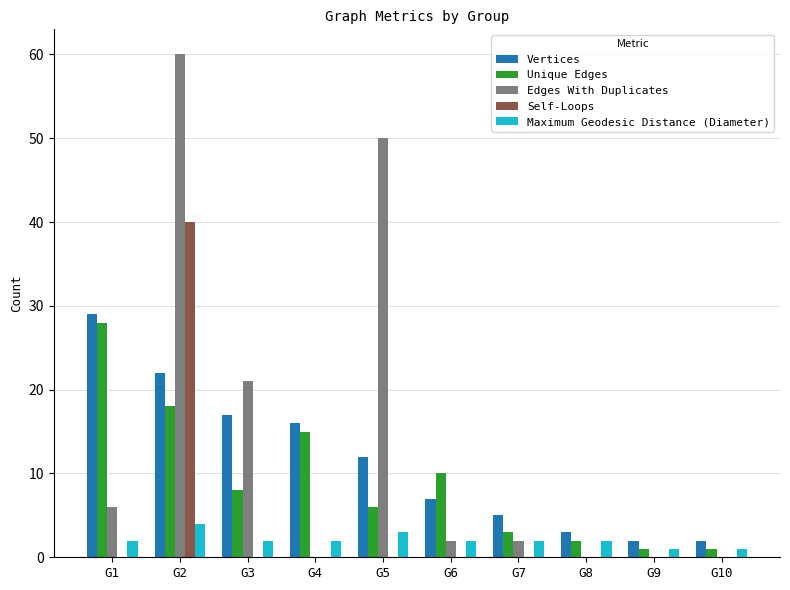

How many distinct data groups are displayed?

5